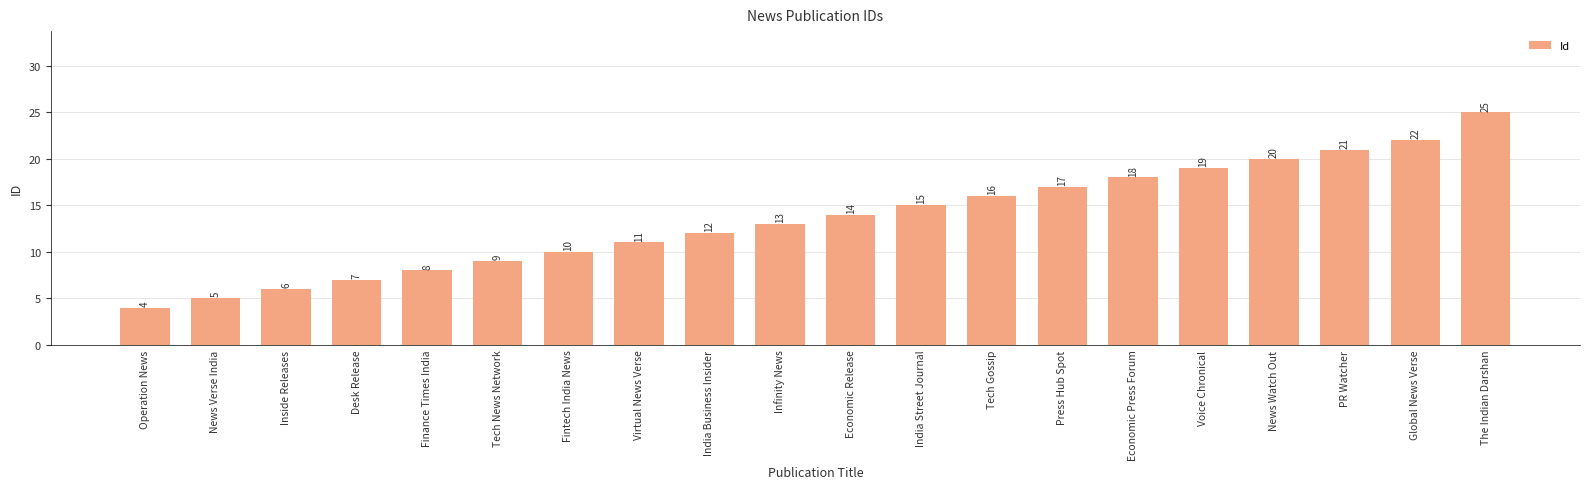

List the labels in order of value, smallest first.

Operation News, News Verse India, Inside Releases, Desk Release, Finance Times India, Tech News Network, Fintech India News, Virtual News Verse, India Business Insider, Infinity News, Economic Release, India Street Journal, Tech Gossip, Press Hub Spot, Economic Press Forum, Voice Chronical, News Watch Out, PR Watcher, Global News Verse, The Indian Darshan